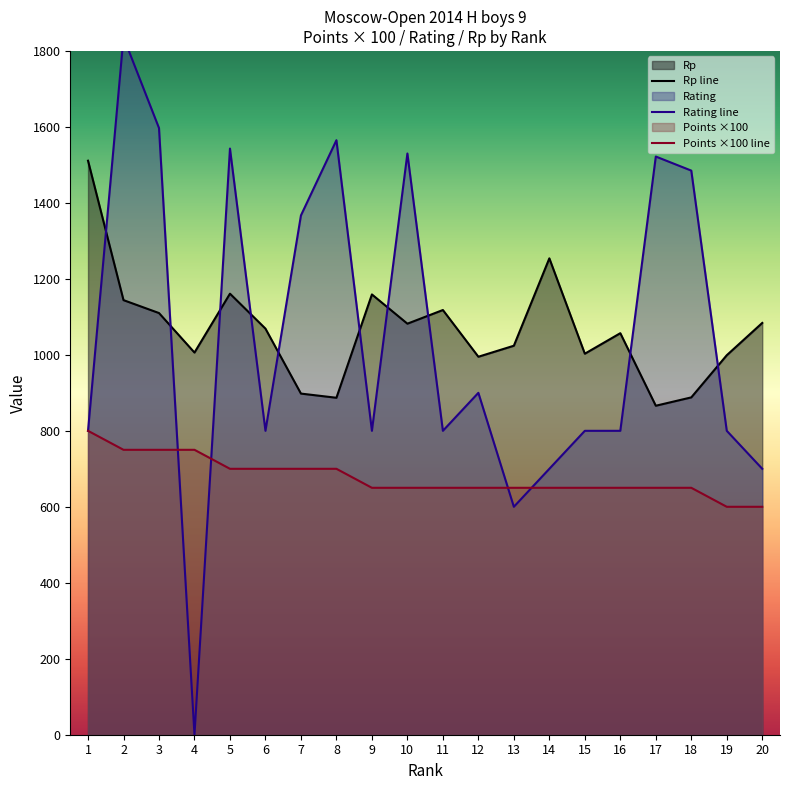

Which series has the largest range (max minus min)?

Rating